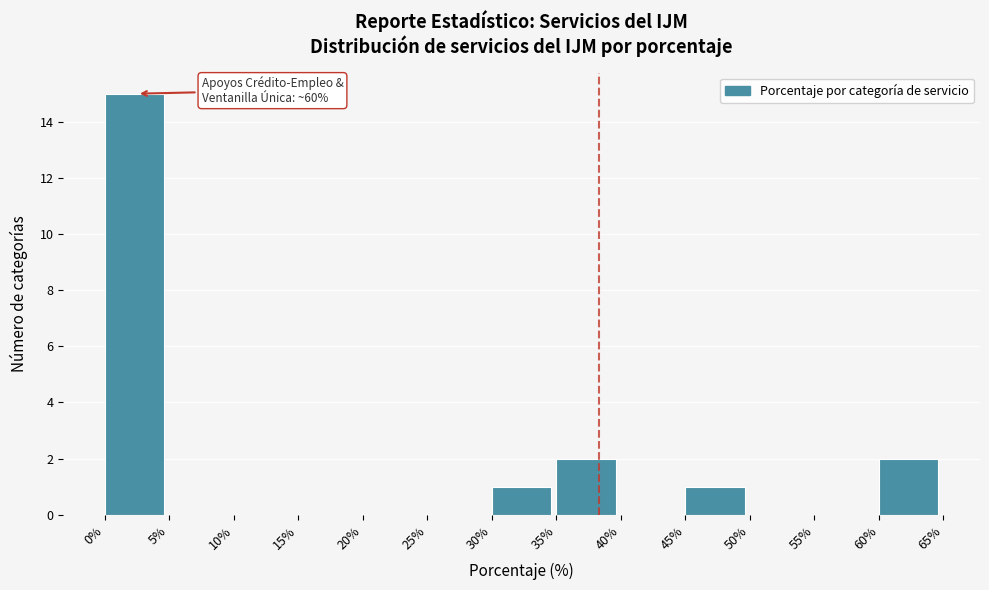

Over which range of the x-axis is the bar tallest?

0% to 5%